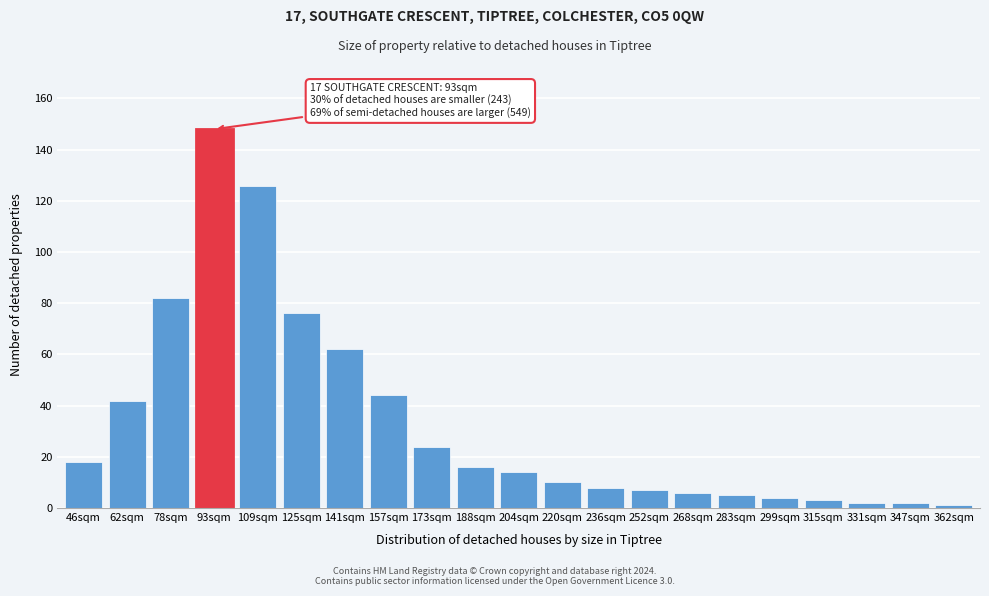

Reading right to left, what are all the values shown in this chart?

1	2	2	3	4	5	6	7	8	10	14	16	24	44	62	76	126	148	82	42	18